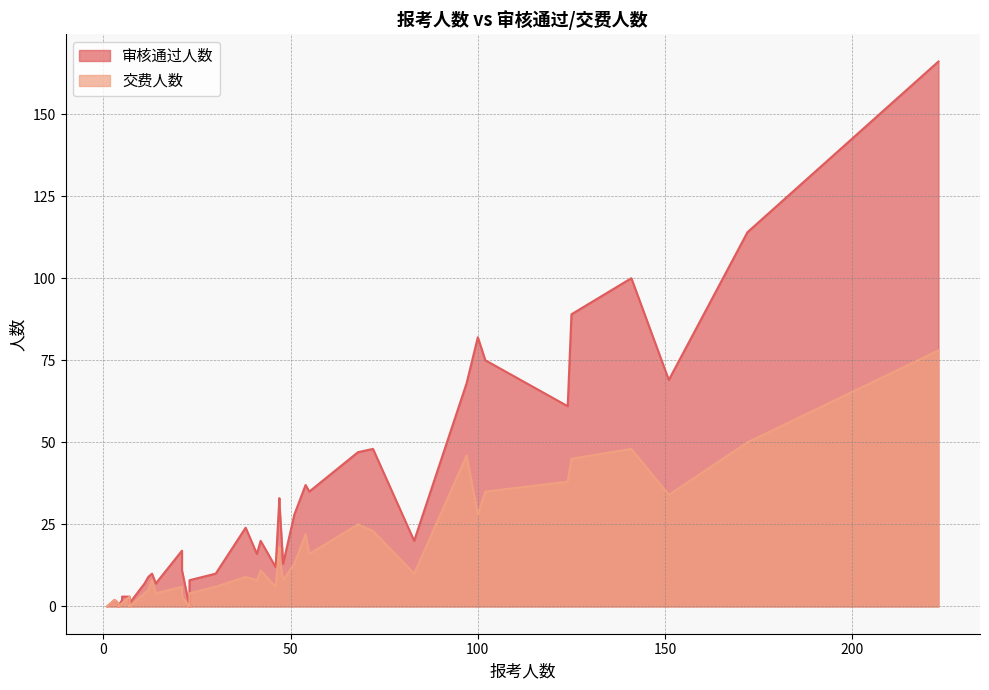

How many data points in 交费人数 are less than 8?

18